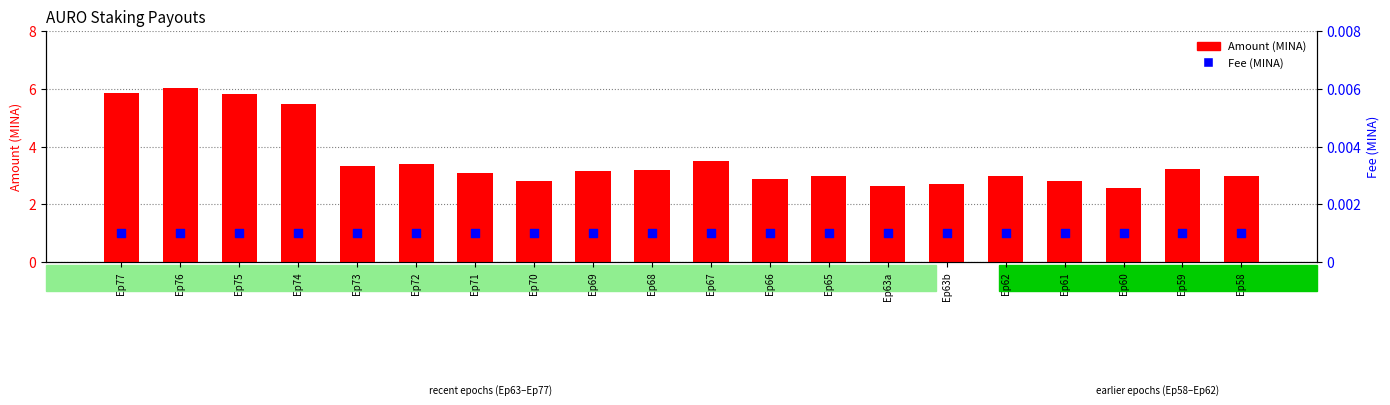

What are all the series names shown in the legend?

Amount (MINA), Fee (MINA)